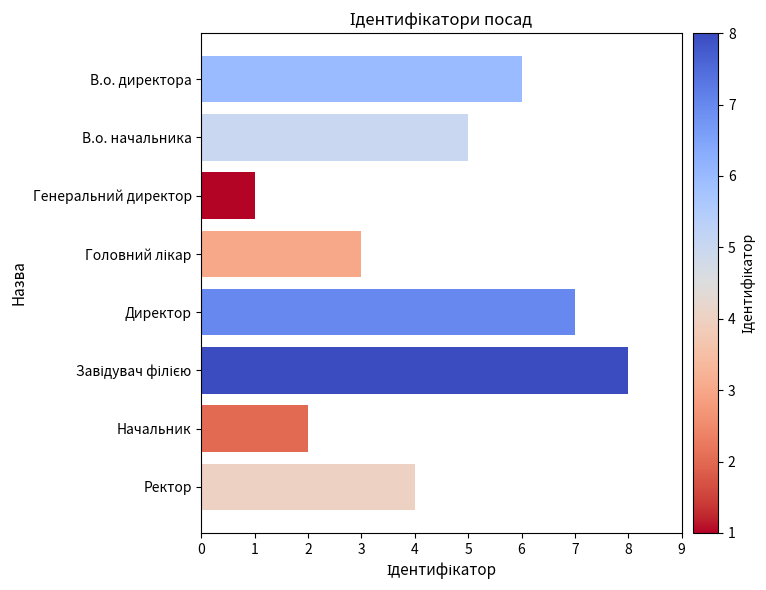

Does the chart contain any negative values?

No